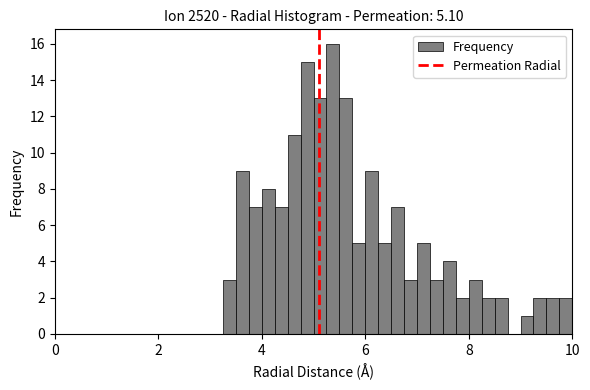

Around what value on the x-axis is the tallest bar? Give the approximate position of its centre, as read against the axis.

5.4